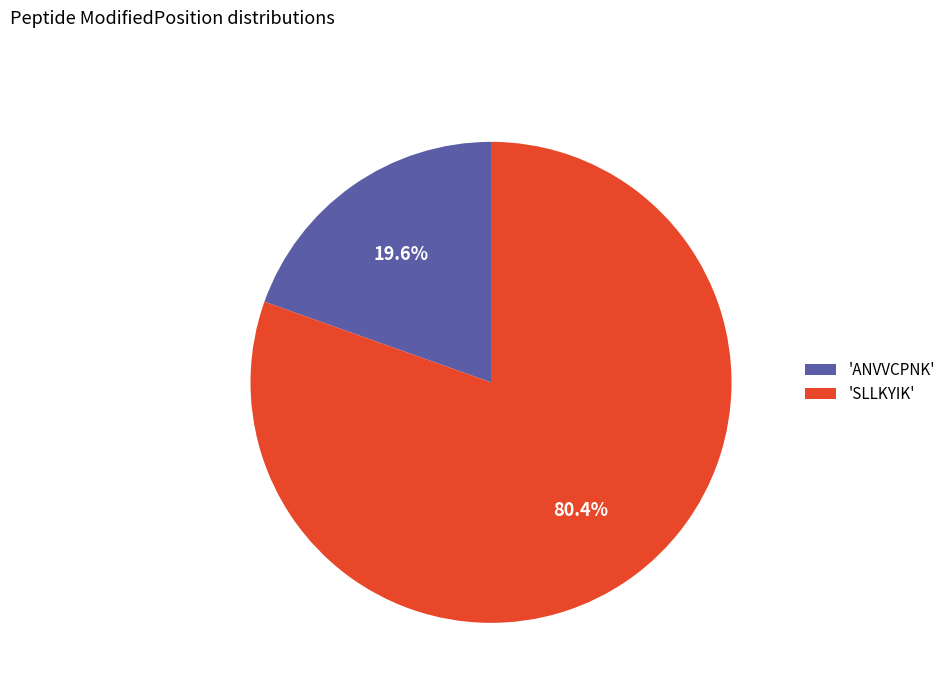

What percentage do 'SLLKYIK' and 'ANVVCPNK' together represent?

100.0%